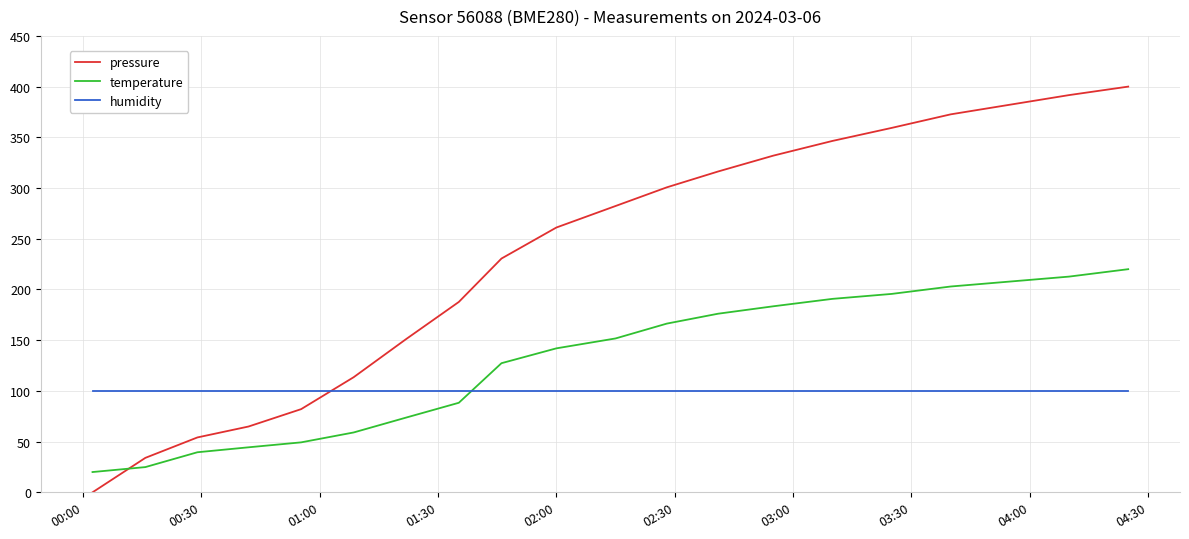

Which series has the largest total across all categories?

pressure